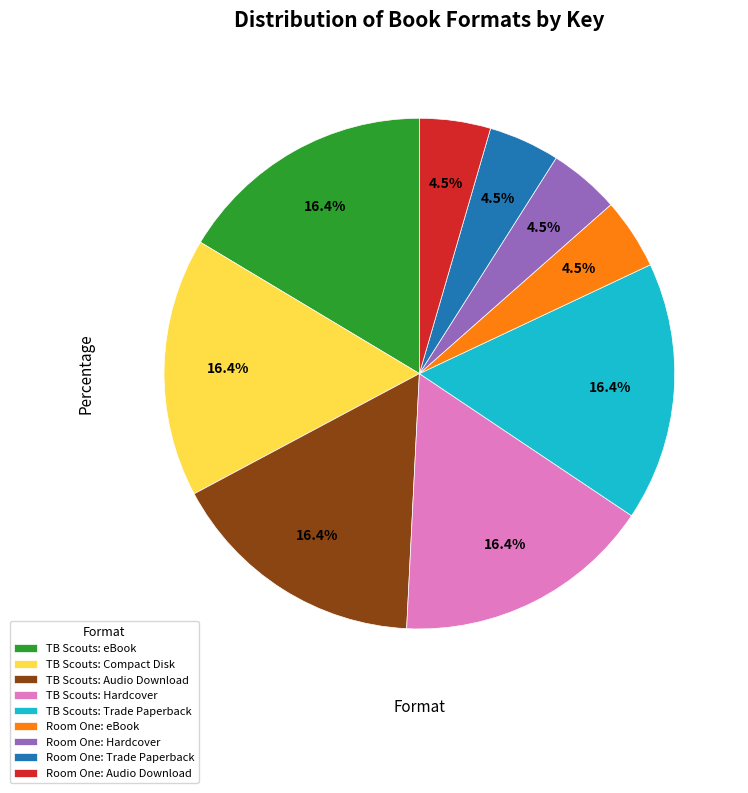

Does Room One: Audio Download represent more than half of the total?

No